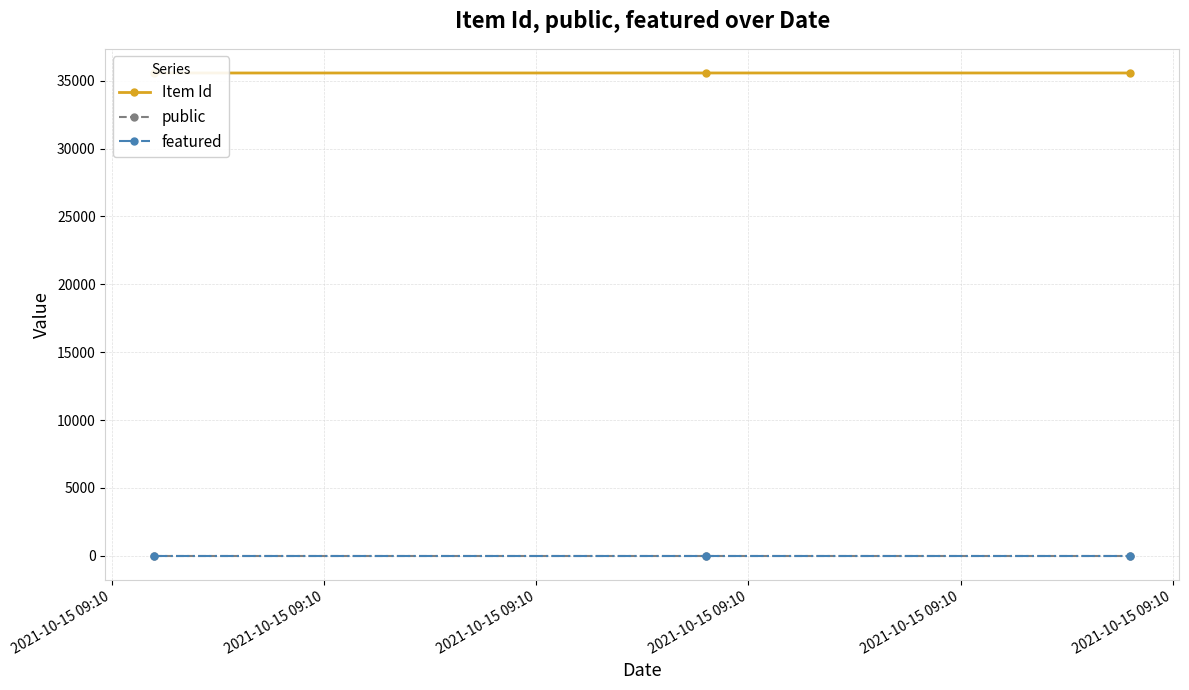

What is the value of the public point at the 1st from the left?

1